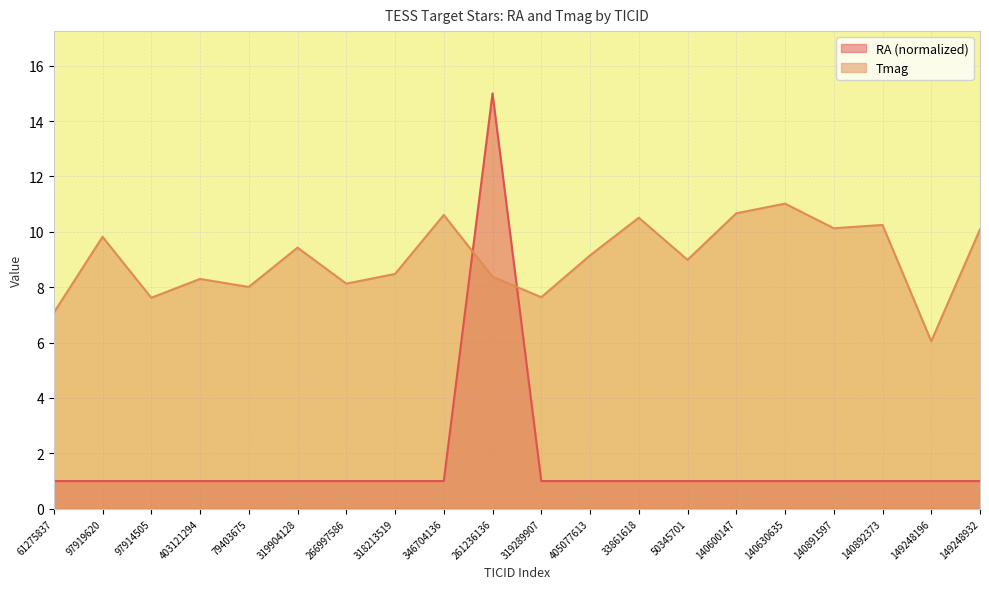

At which category does the chart reach its minimum across all series?

266997586